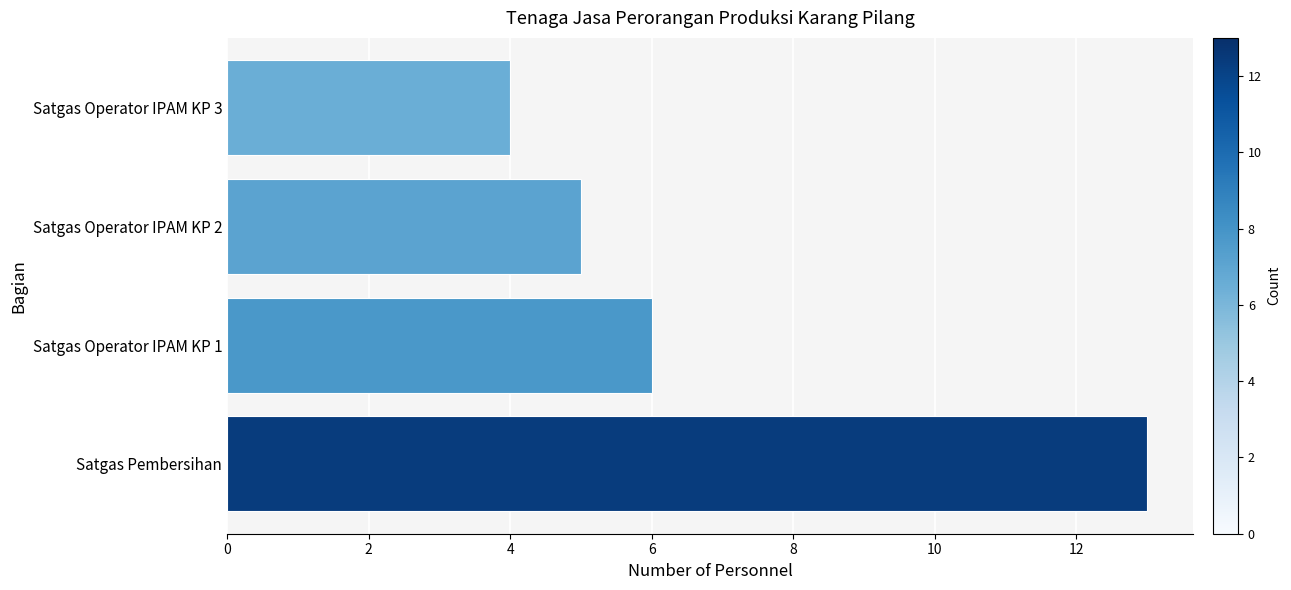

Reading bottom to top, list all the values displayed in this chart.

Satgas Pembersihan=13	Satgas Operator IPAM KP 1=6	Satgas Operator IPAM KP 2=5	Satgas Operator IPAM KP 3=4